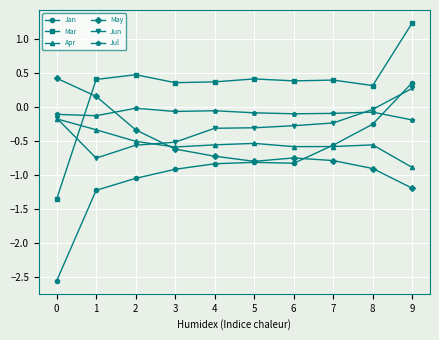

True or false: Apr has more than 0 interior local peaks.

True